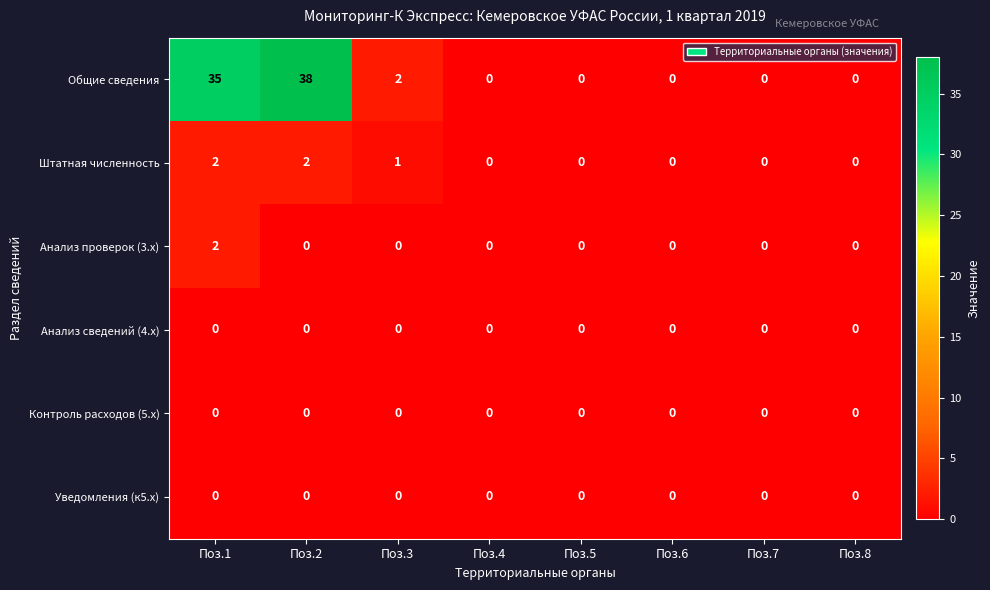

At which category does the chart reach its peak across all series?

Поз.2